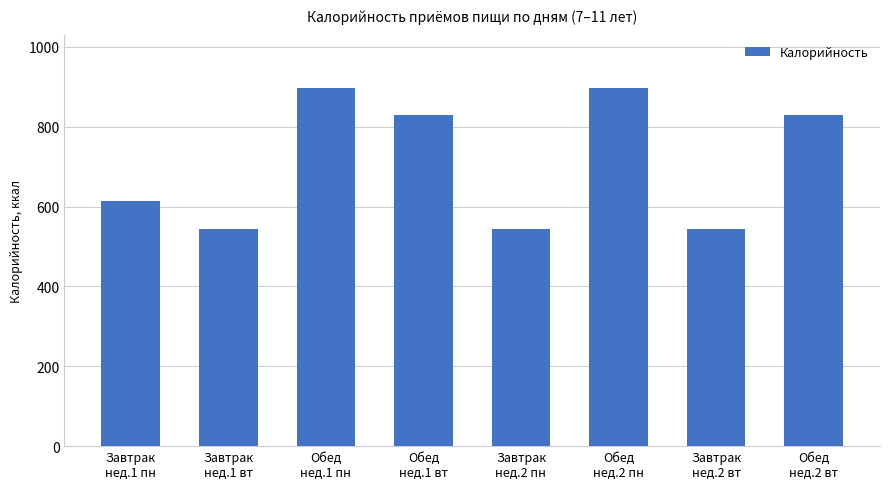

Reading right to left, extract all data points from this chart.

829.0	543.6	896.2	543.6	829.0	896.2	543.6	613.5